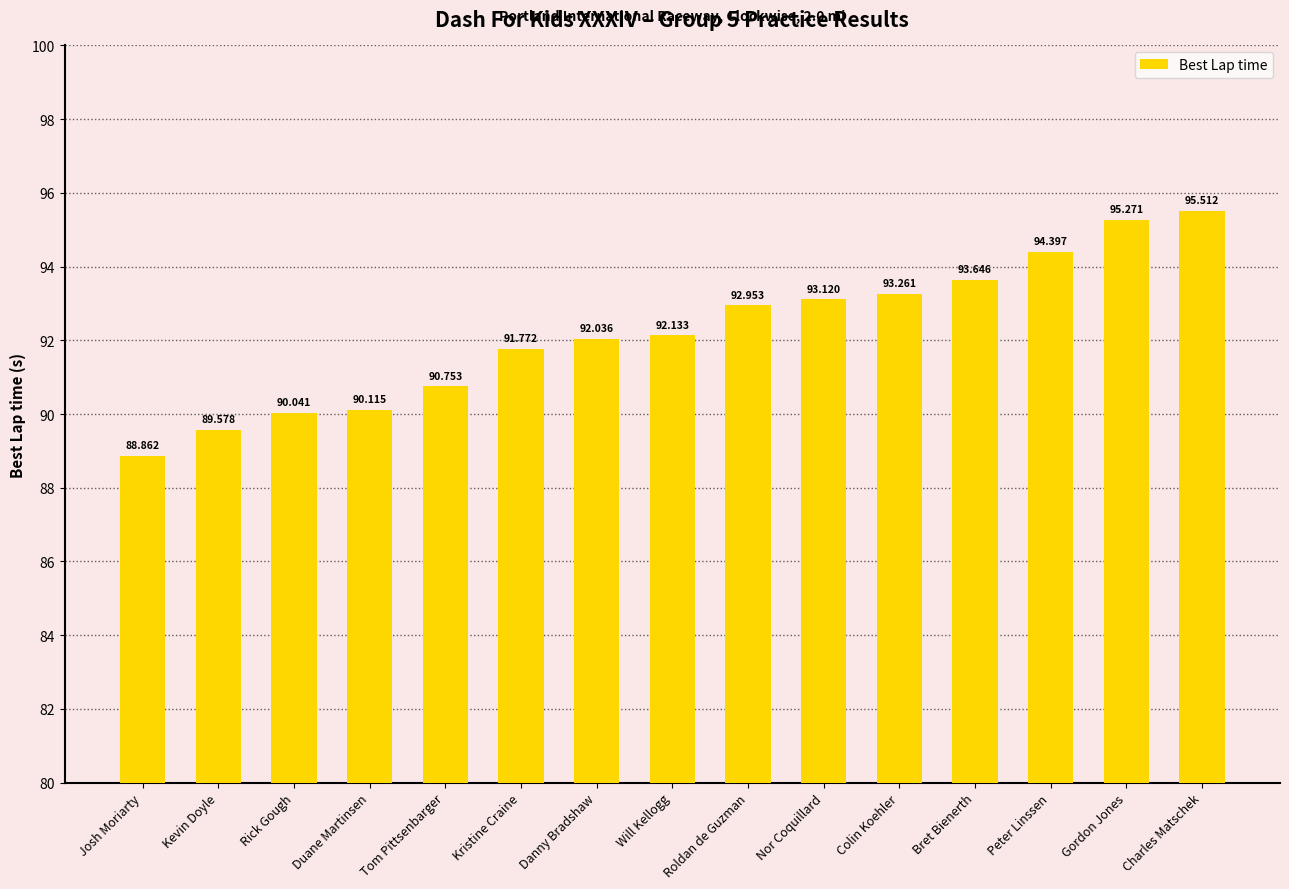

Which label corresponds to the largest value in the chart?

Charles Matschek